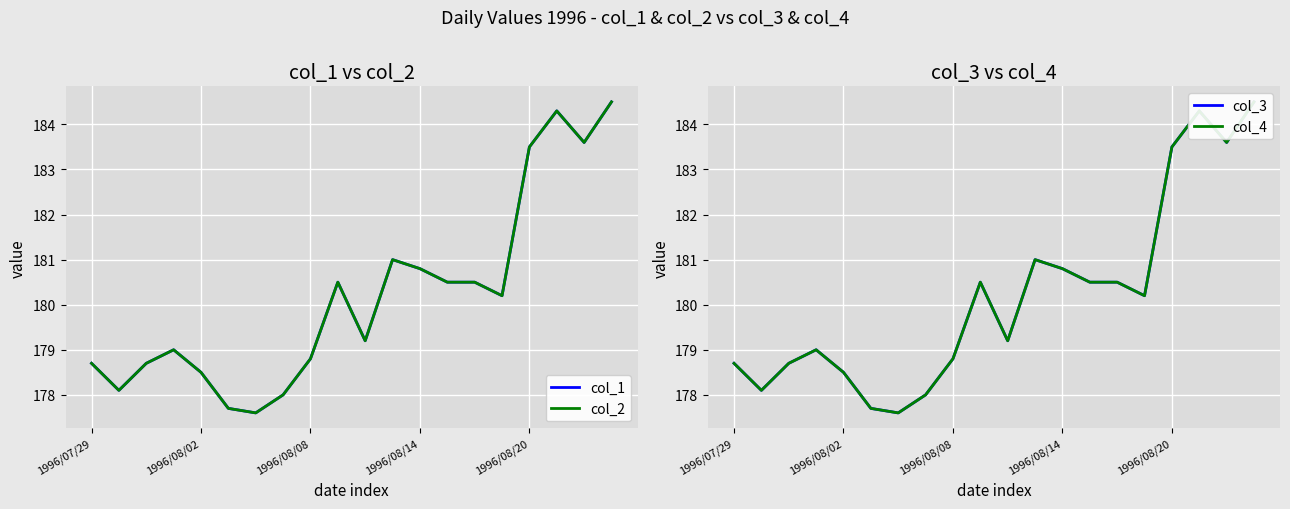

Between 17 and 19, which series saw the biggest shift?

col_1